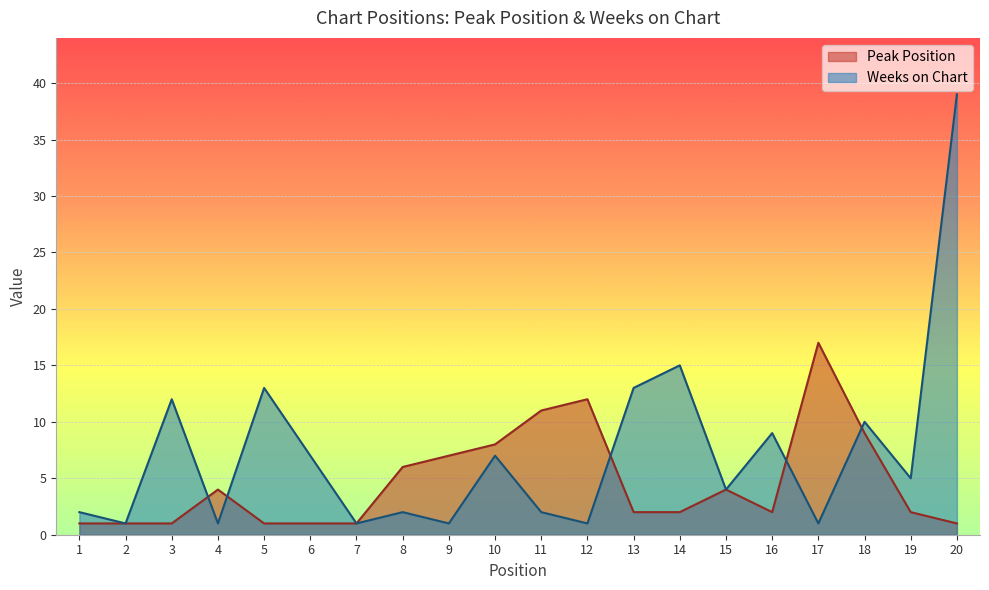

Which has a higher value, 16 or 8?

8